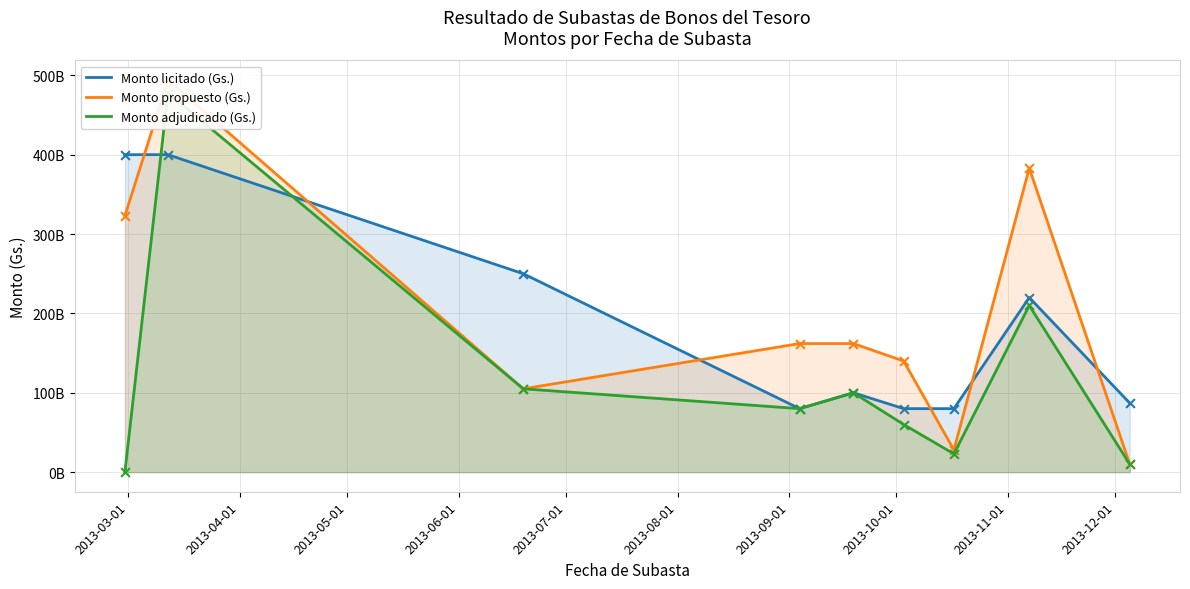

What are all the series names shown in the legend?

Monto licitado (Gs.), Monto propuesto (Gs.), Monto adjudicado (Gs.)